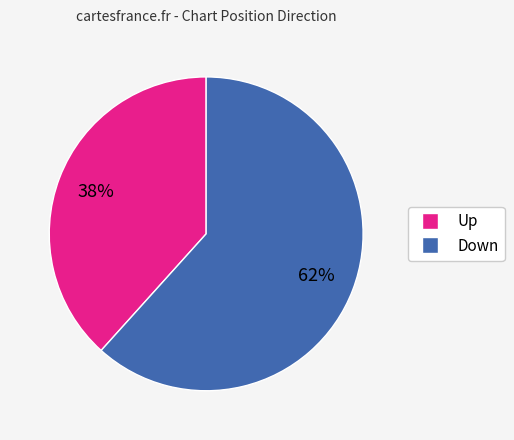

What percentage is the Down slice, to the nearest percent?

62%